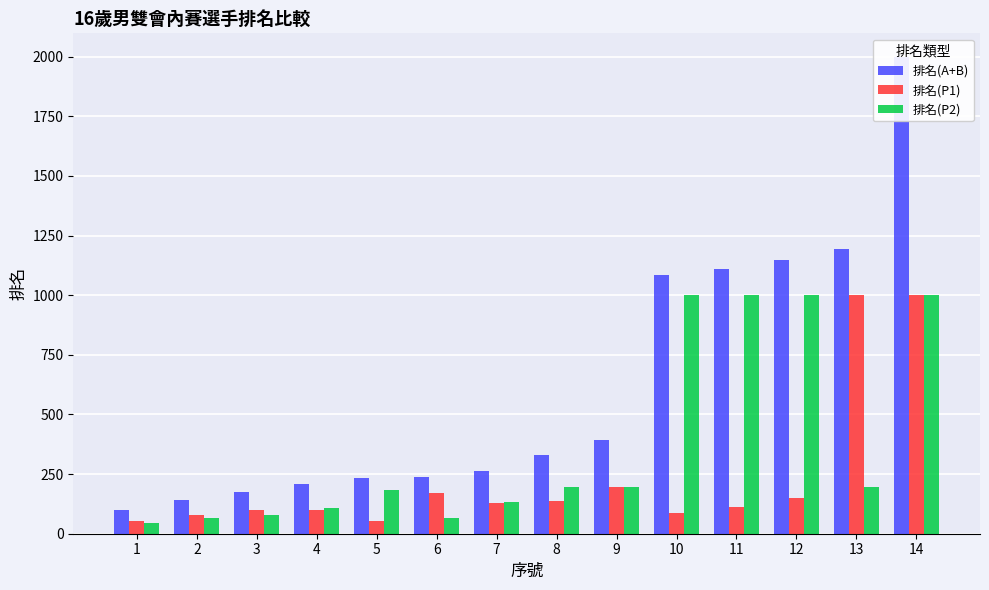

Which series changed the most between 5 and 7?

排名(P1)